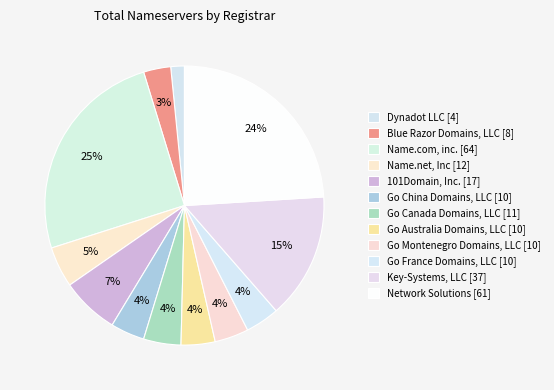

How many slices are in this pie chart?

12